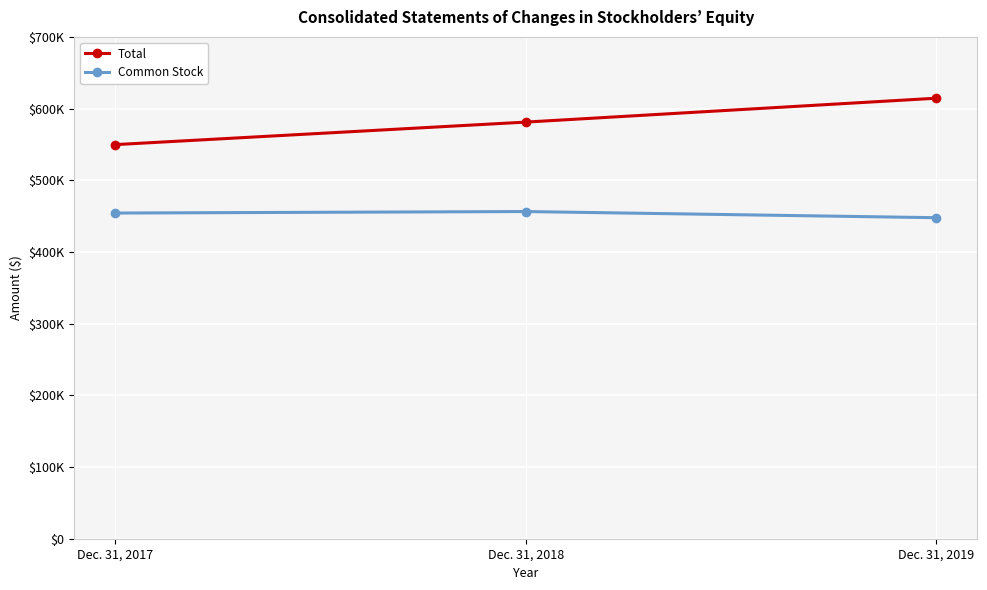

Which category has the lowest value in the Common Stock series?

Dec. 31, 2019